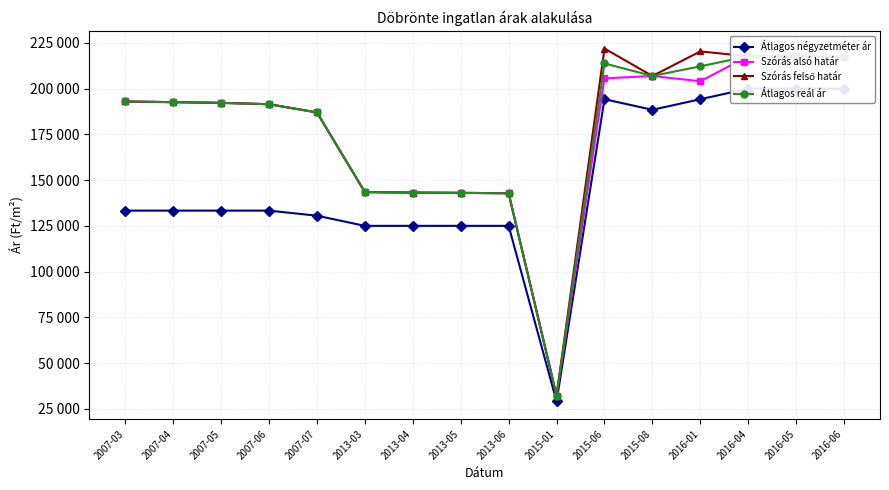

Which series changed the most between 2013-06 and 2015-08?

Szórás alsó határ